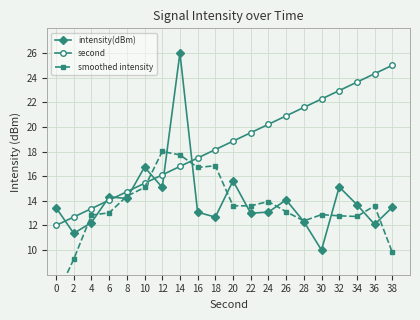

What is the total value across all series at 24?

47.2